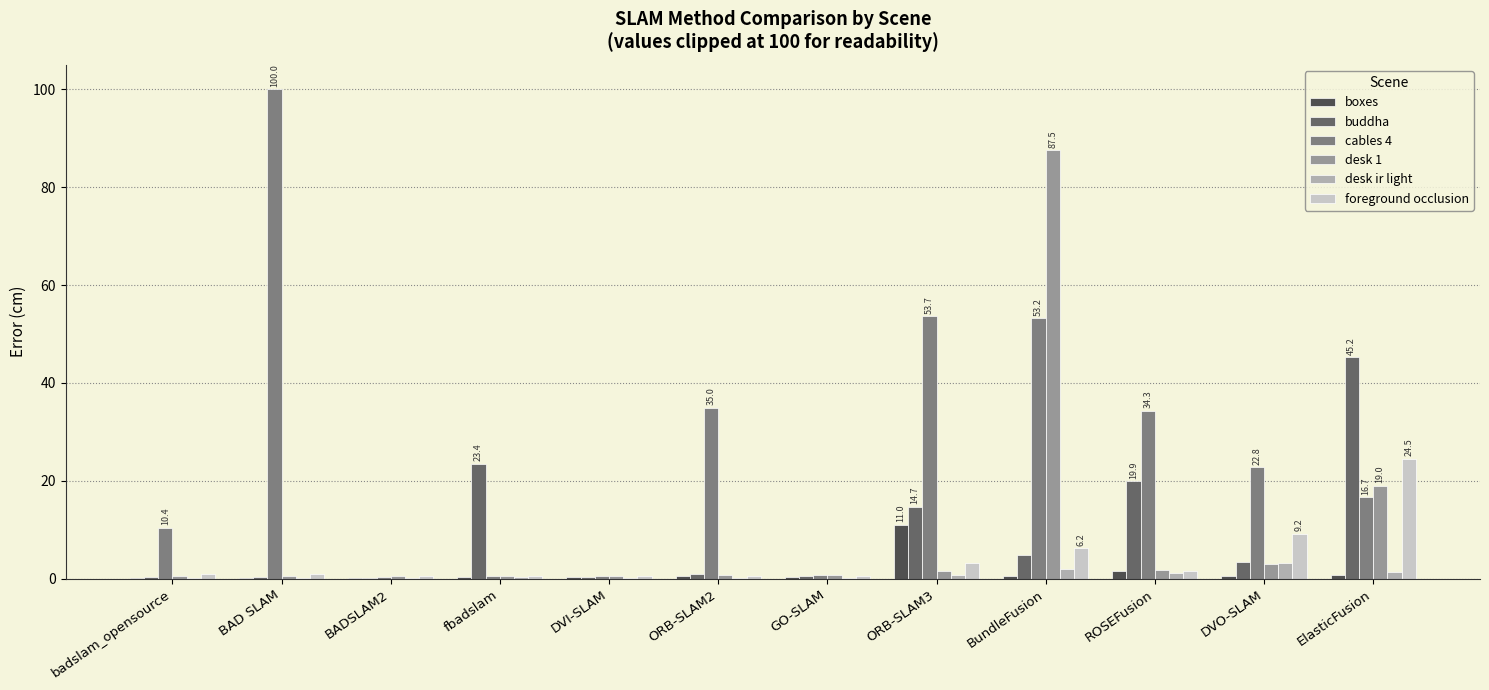

Are the bars horizontal?

No